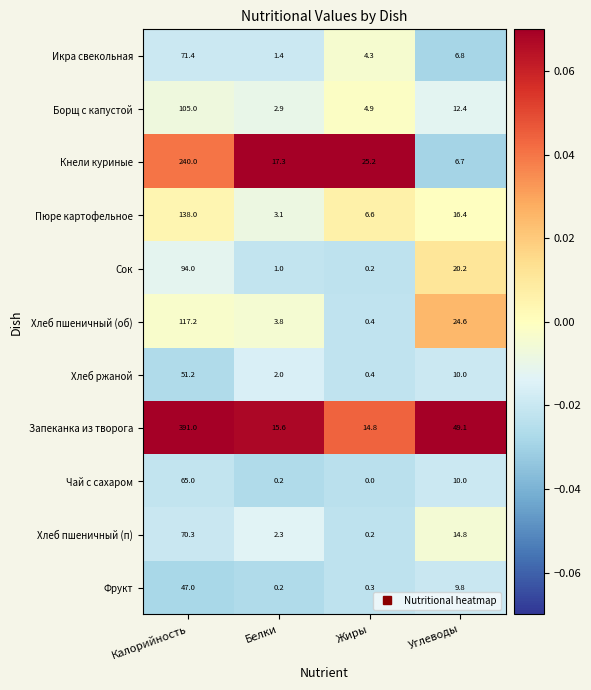

How many values in the Хлеб пшеничный (п) series exceed 14?

2